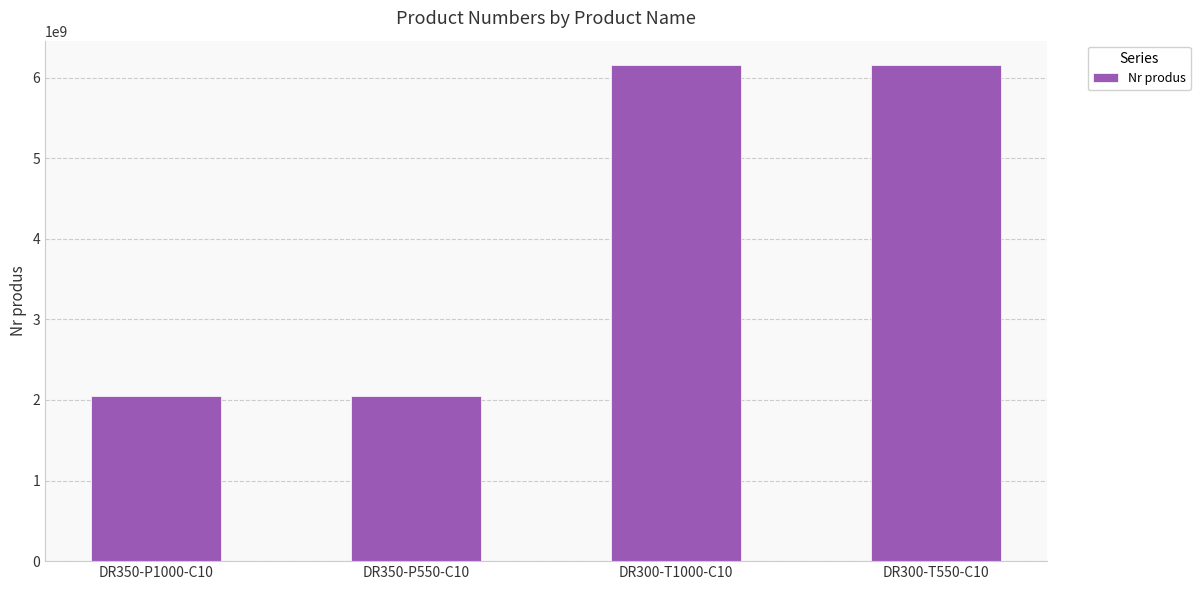

Approximately how many times larger is the value at DR300-T1000-C10 compared to DR350-P550-C10?

3.0